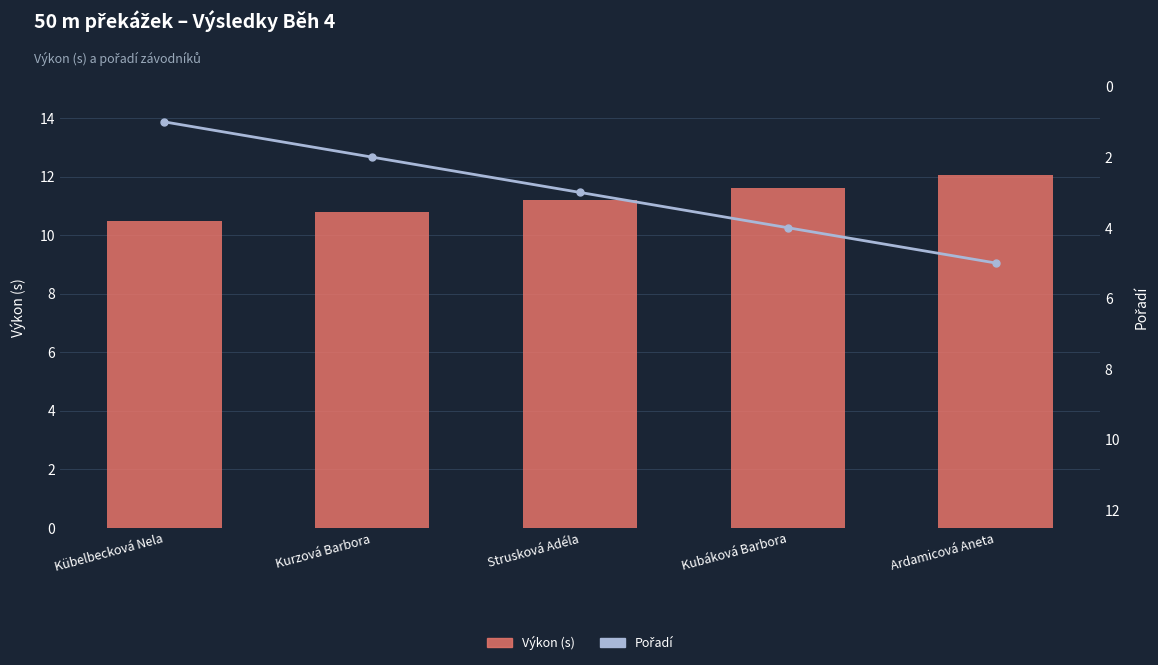

What is the label of the 5th bar from the right?

Kübelbecková Nela